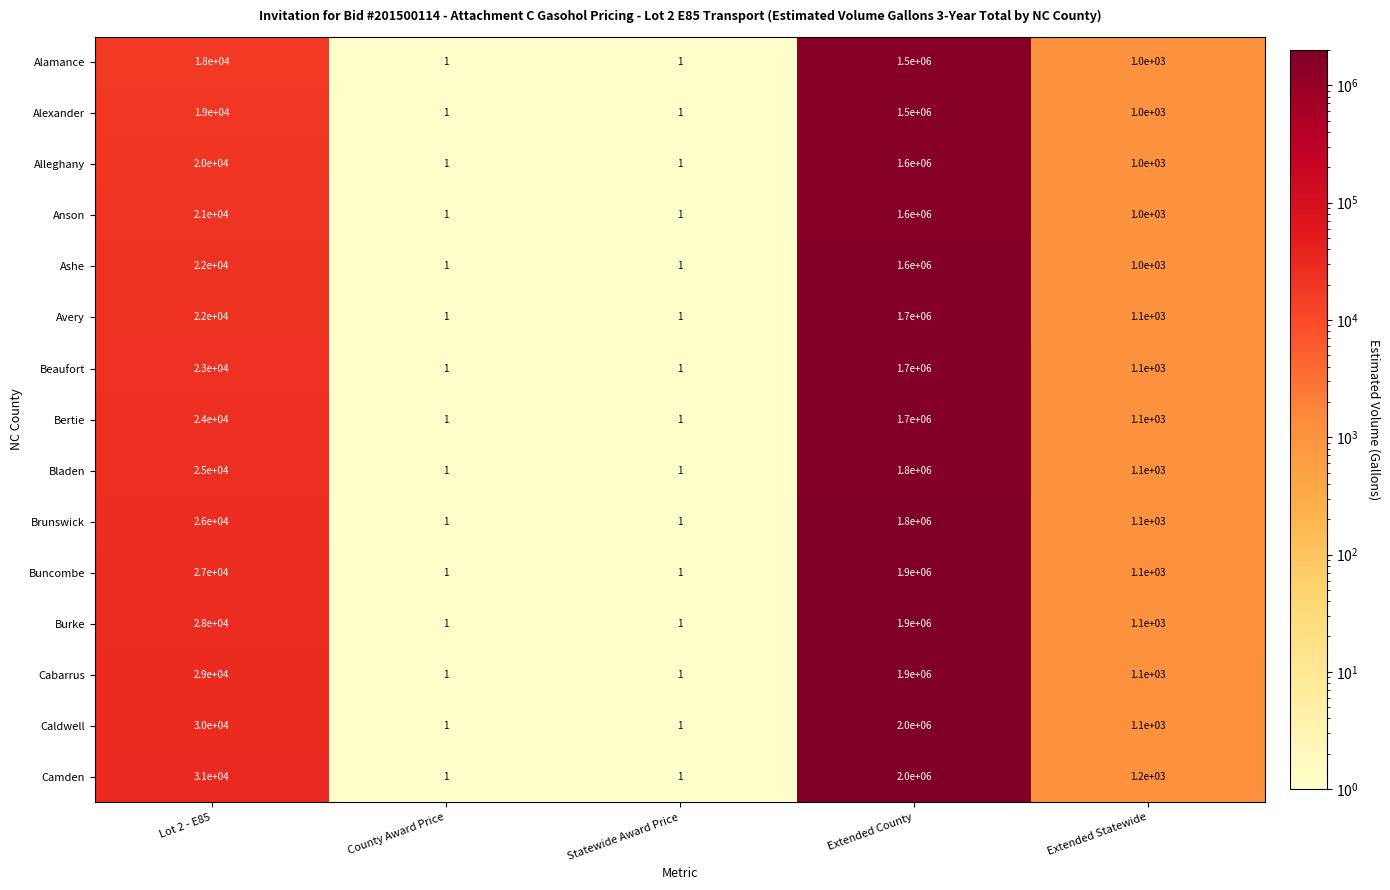

Is it true that Anson equals 1 at County Award Price?

True